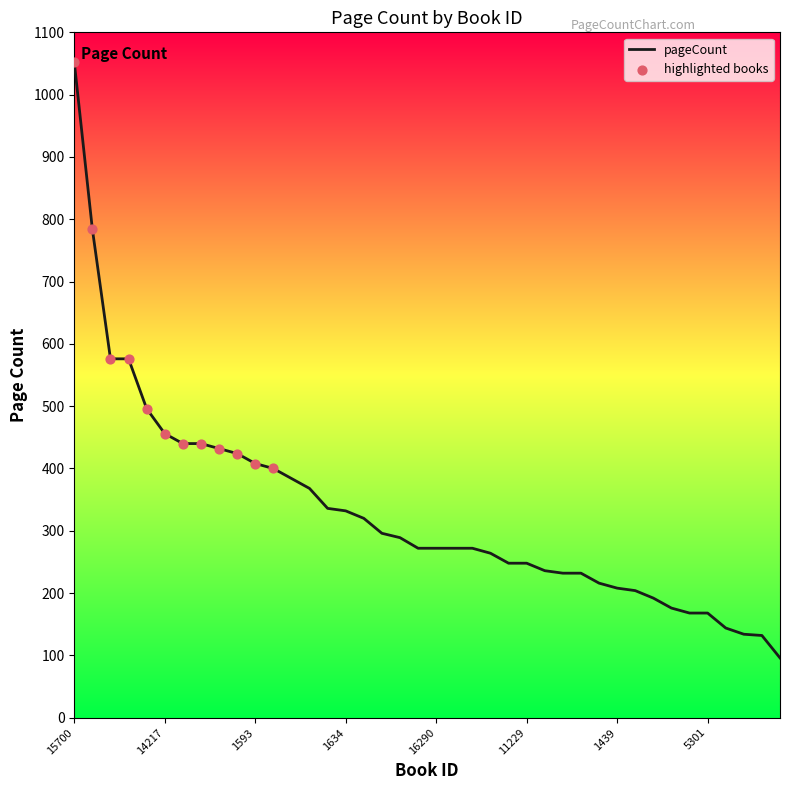

Is this an area chart (filled region under the line)?

No